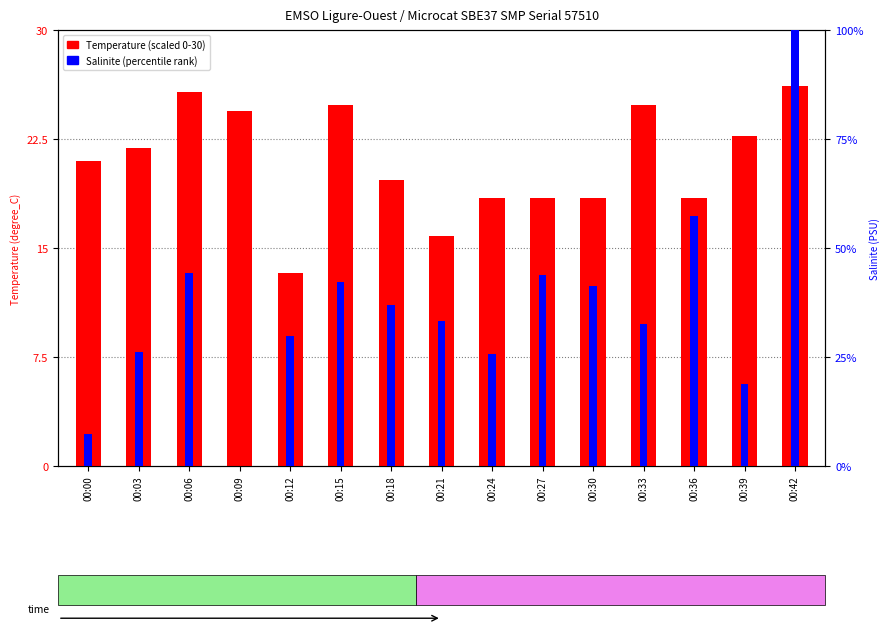

True or false: Temperature (scaled) has a value of 24.9 at 00:15.

True